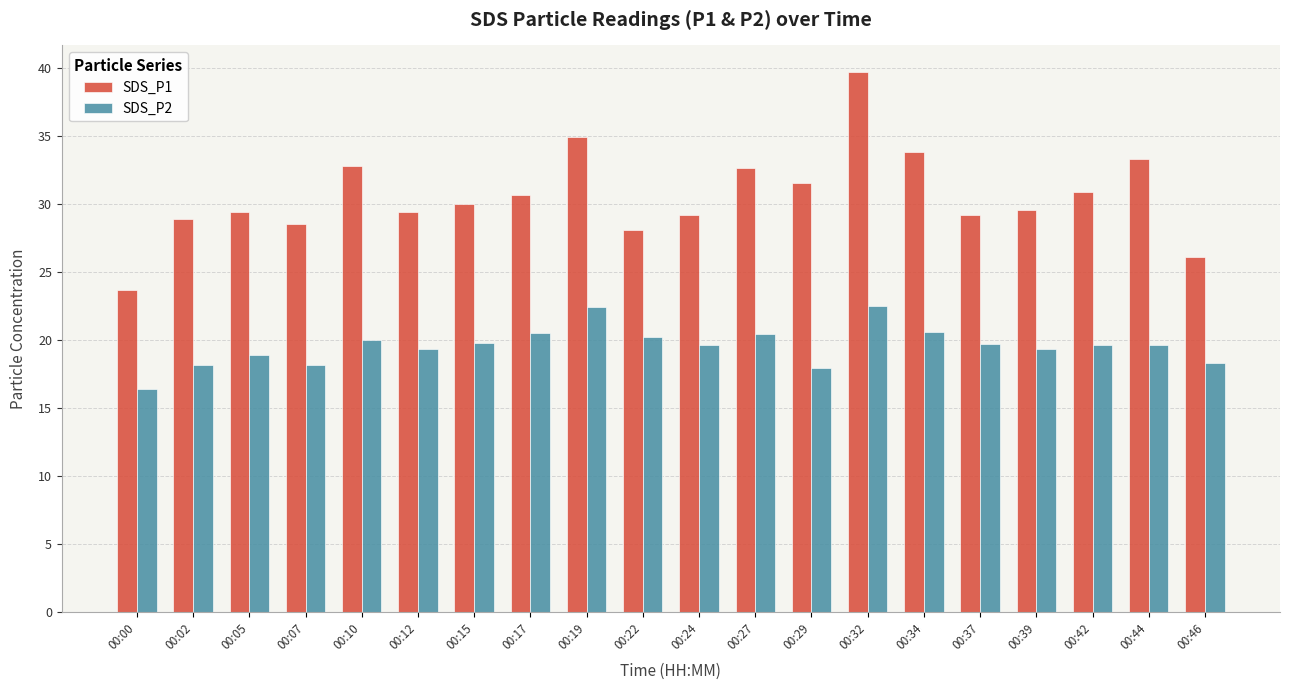

Which series has the largest total across all categories?

SDS_P1